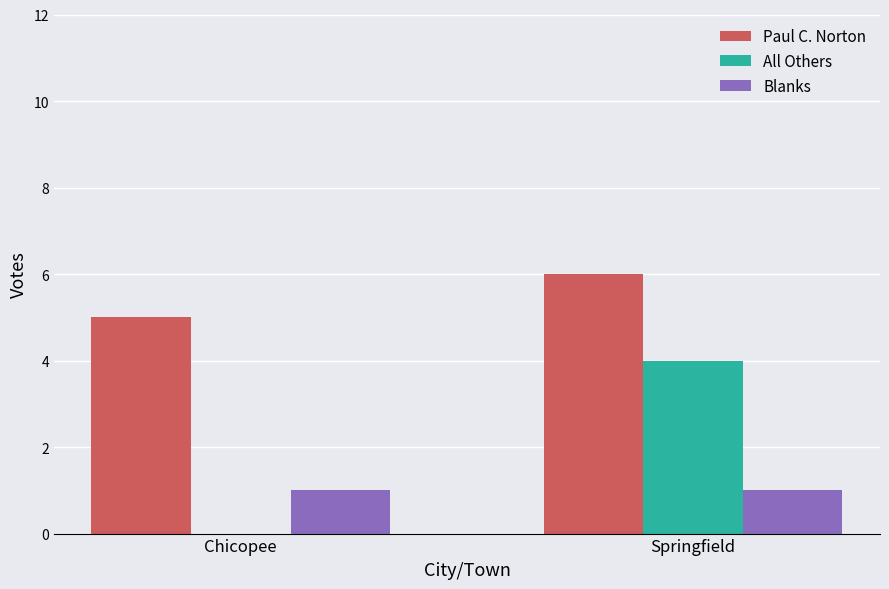

Reading left to right, list all the values displayed in this chart.

Paul C. Norton: Chicopee=5	Springfield=6
All Others: Chicopee=0	Springfield=4
Blanks: Chicopee=1	Springfield=1